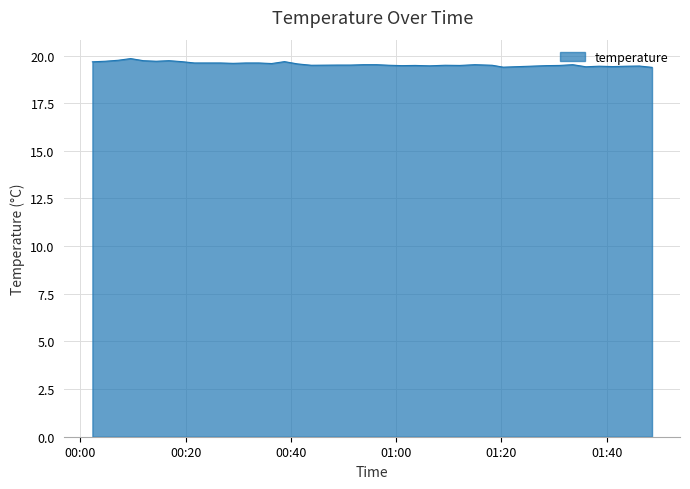

What is the minimum value shown in the chart?

19.4